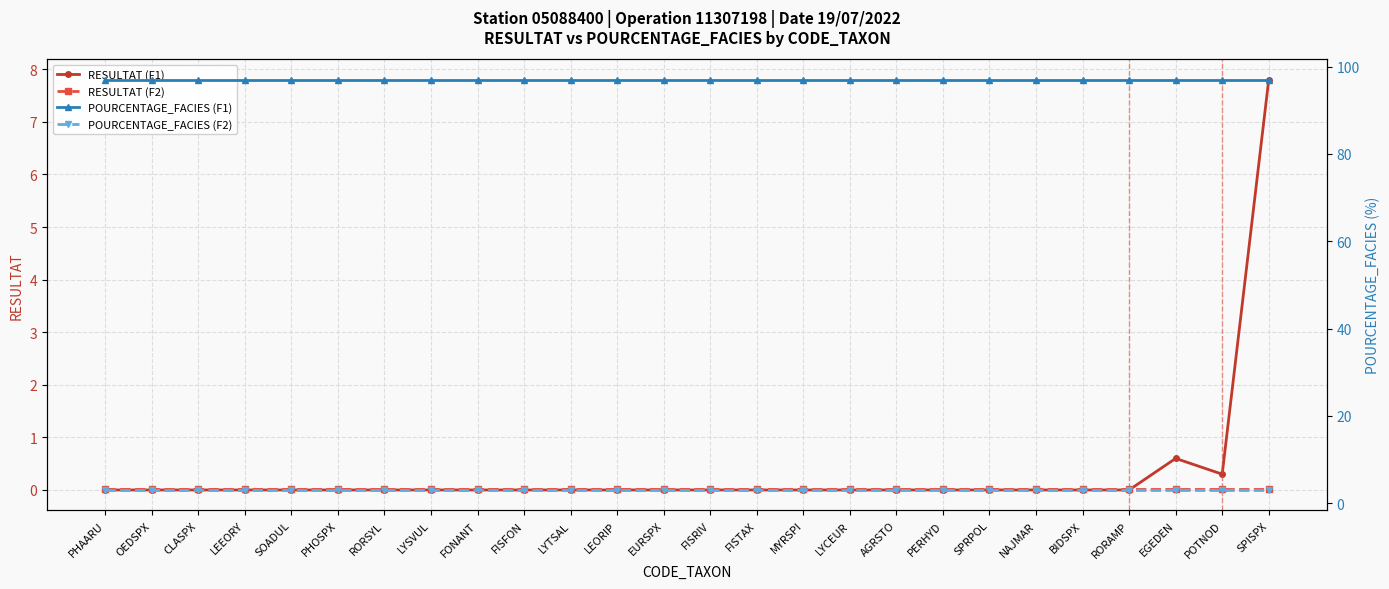

Which has a higher value, RORAMP or FISRIV?

RORAMP